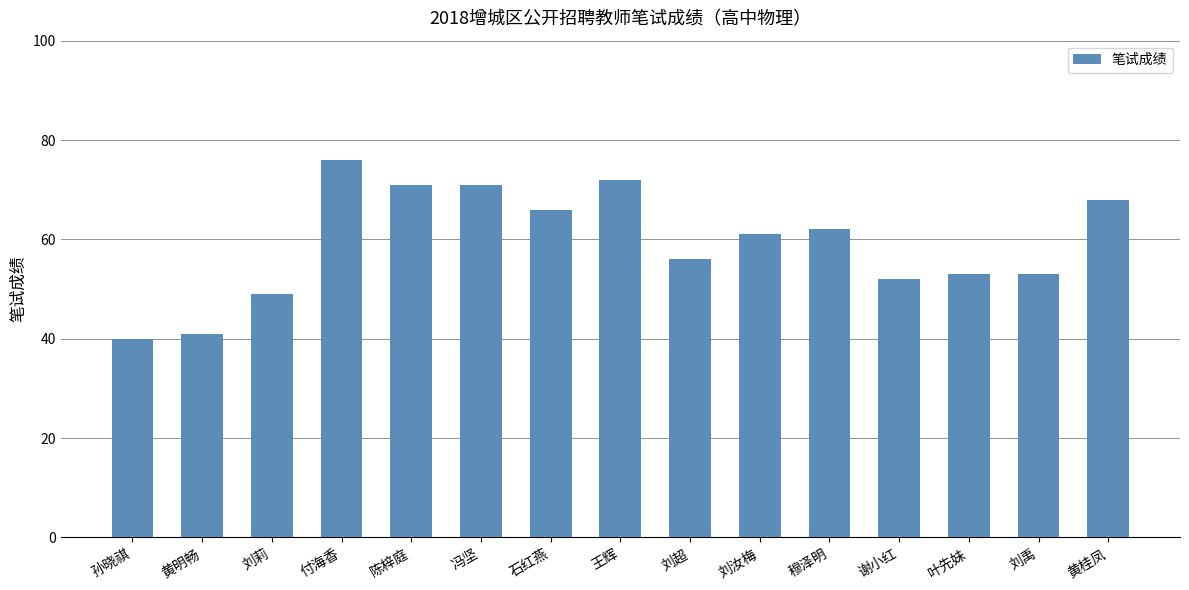

The chart shows a value of 66 at 石红燕. True or false?

True